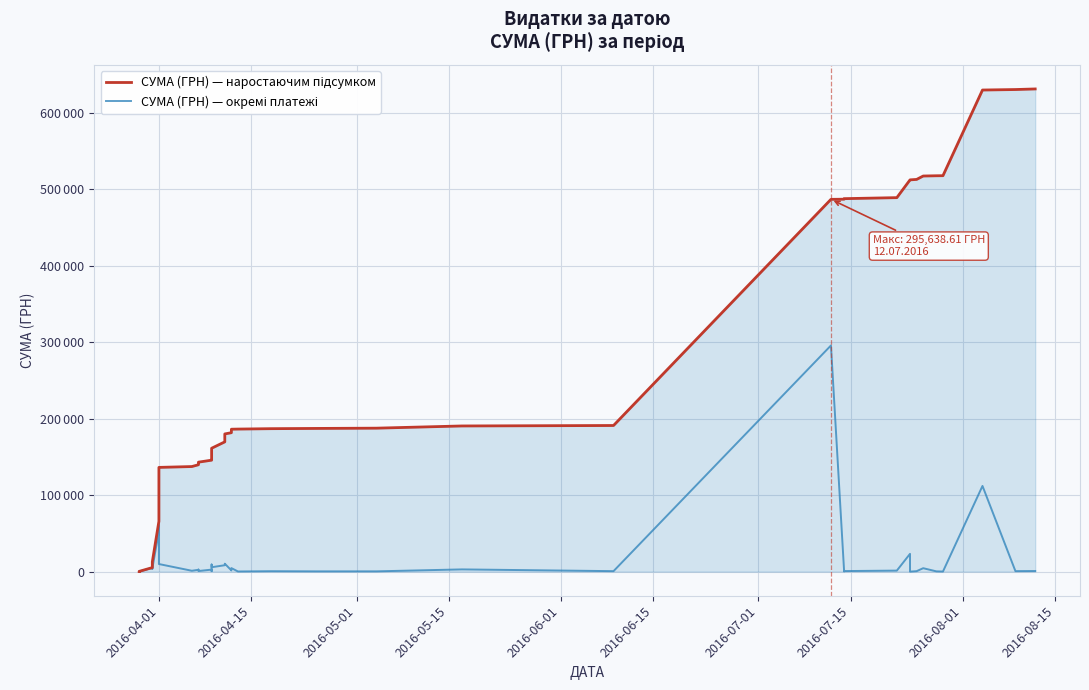

The value of СУМА (ГРН) — наростаючим підсумком at 12 is 29636.7. True or false?

False